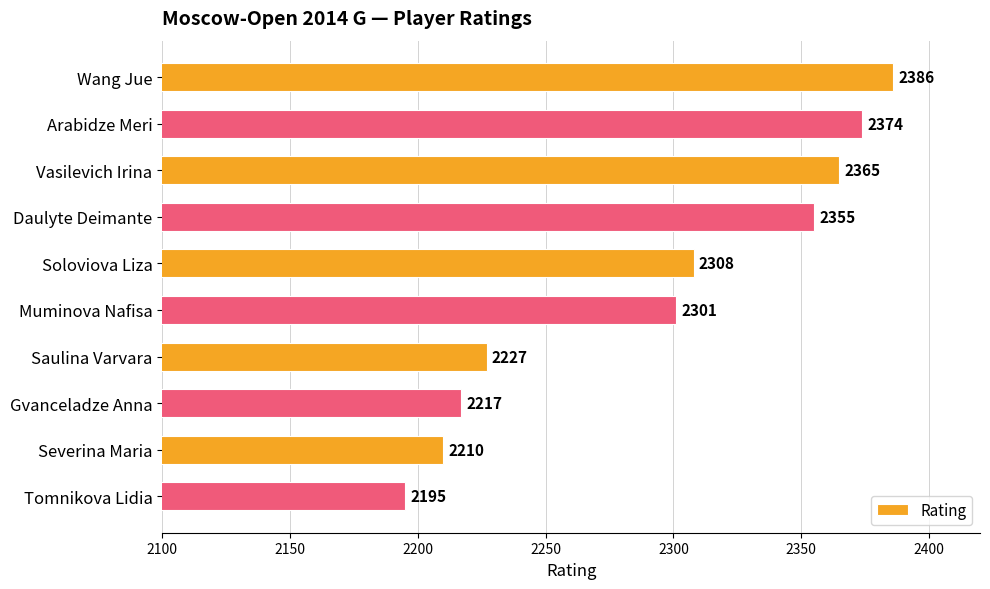

The value at Saulina Varvara is 459. True or false?

False